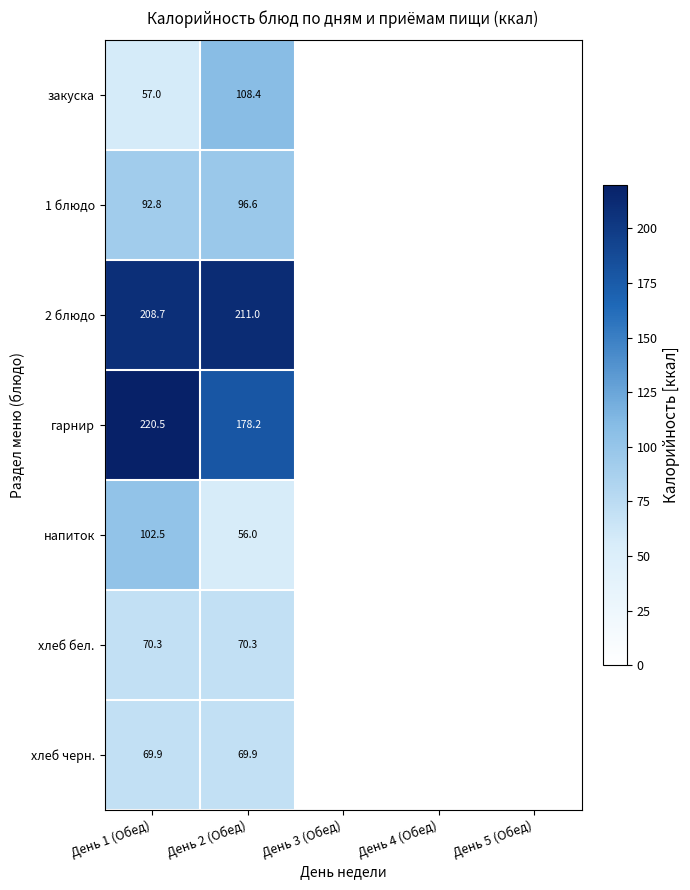

How many distinct data groups are displayed?

7